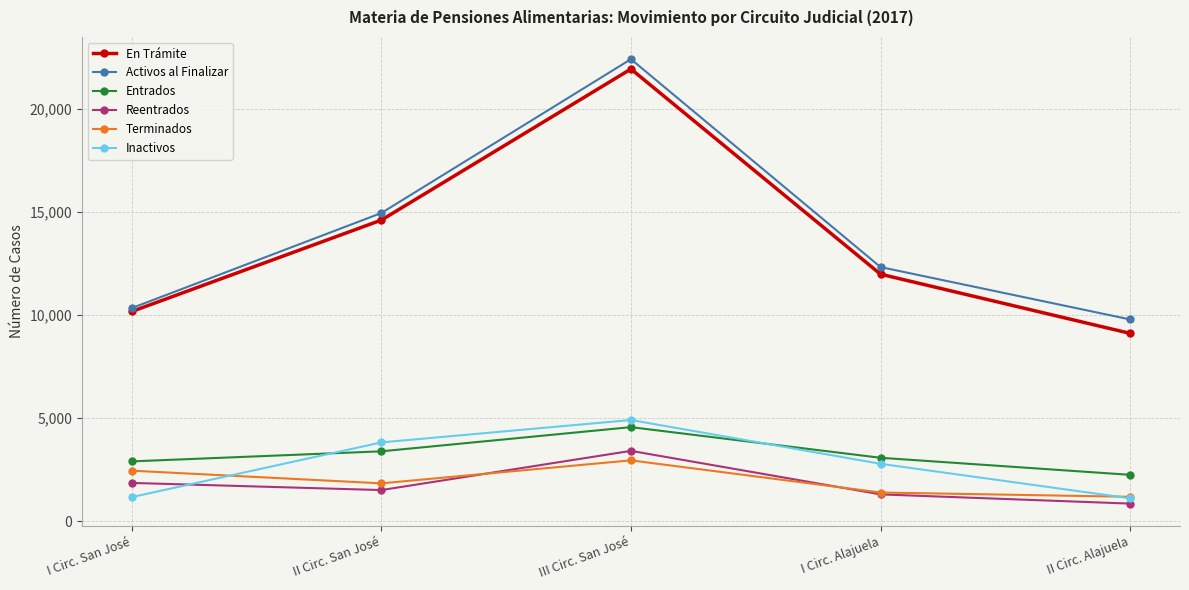

True or false: Activos al Finalizar has more than 0 points higher than both neighbors.

True